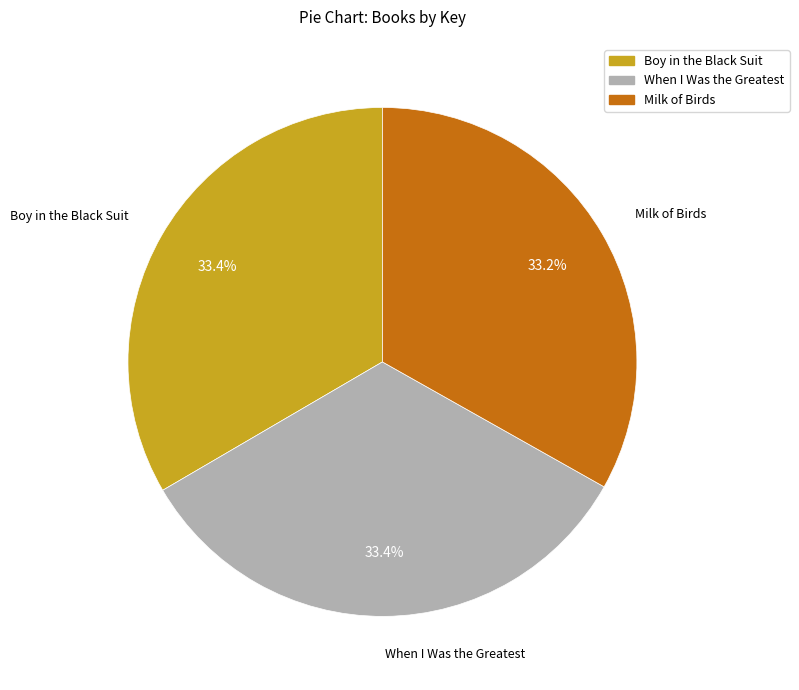

How many slices are in this pie chart?

3